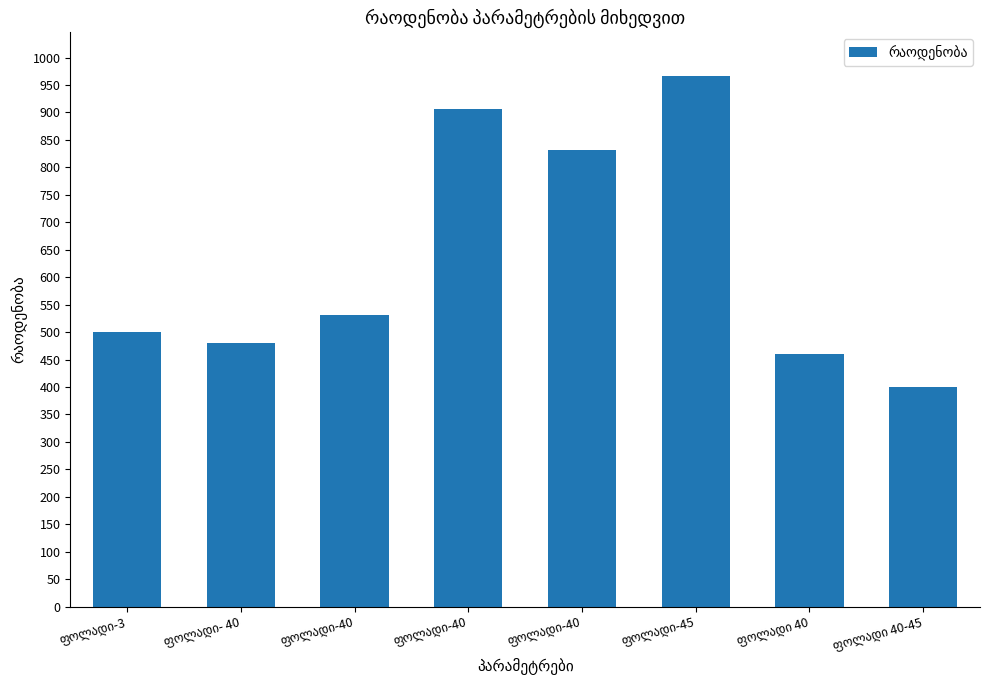

How many values are below 532?

4